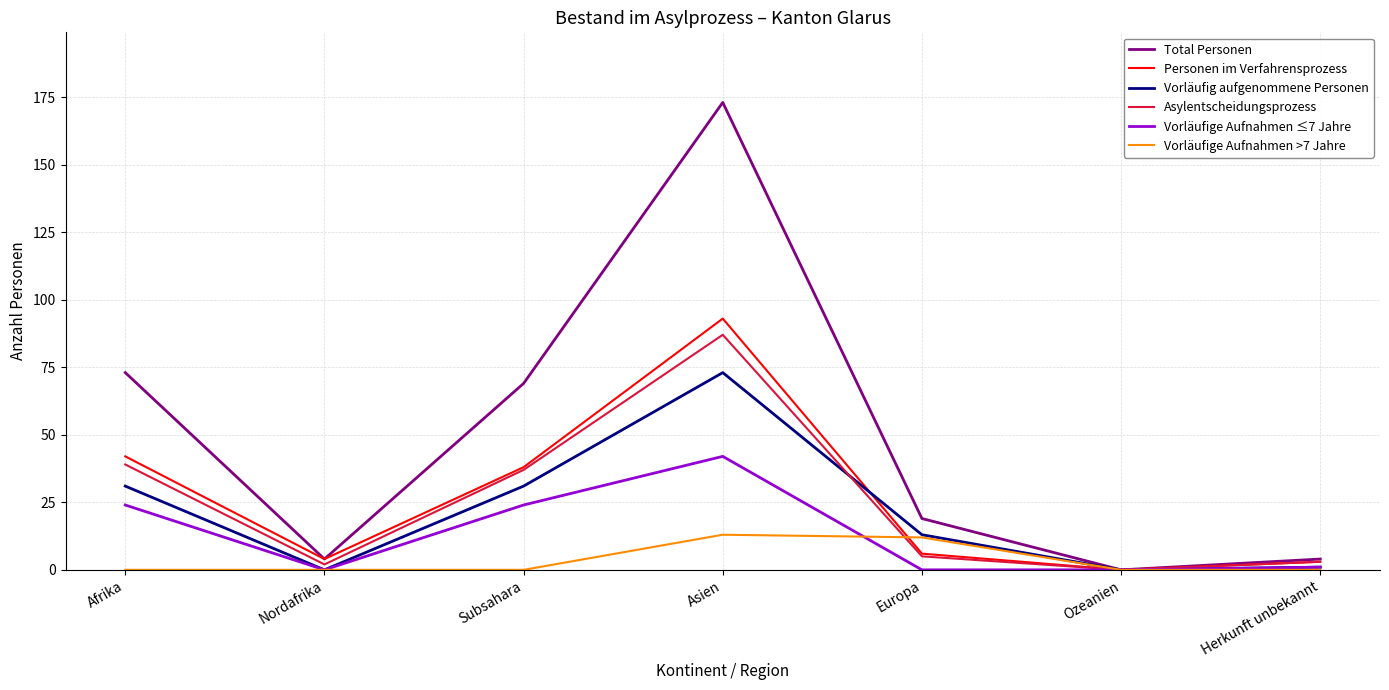

What position from the left is Ozeanien?

6